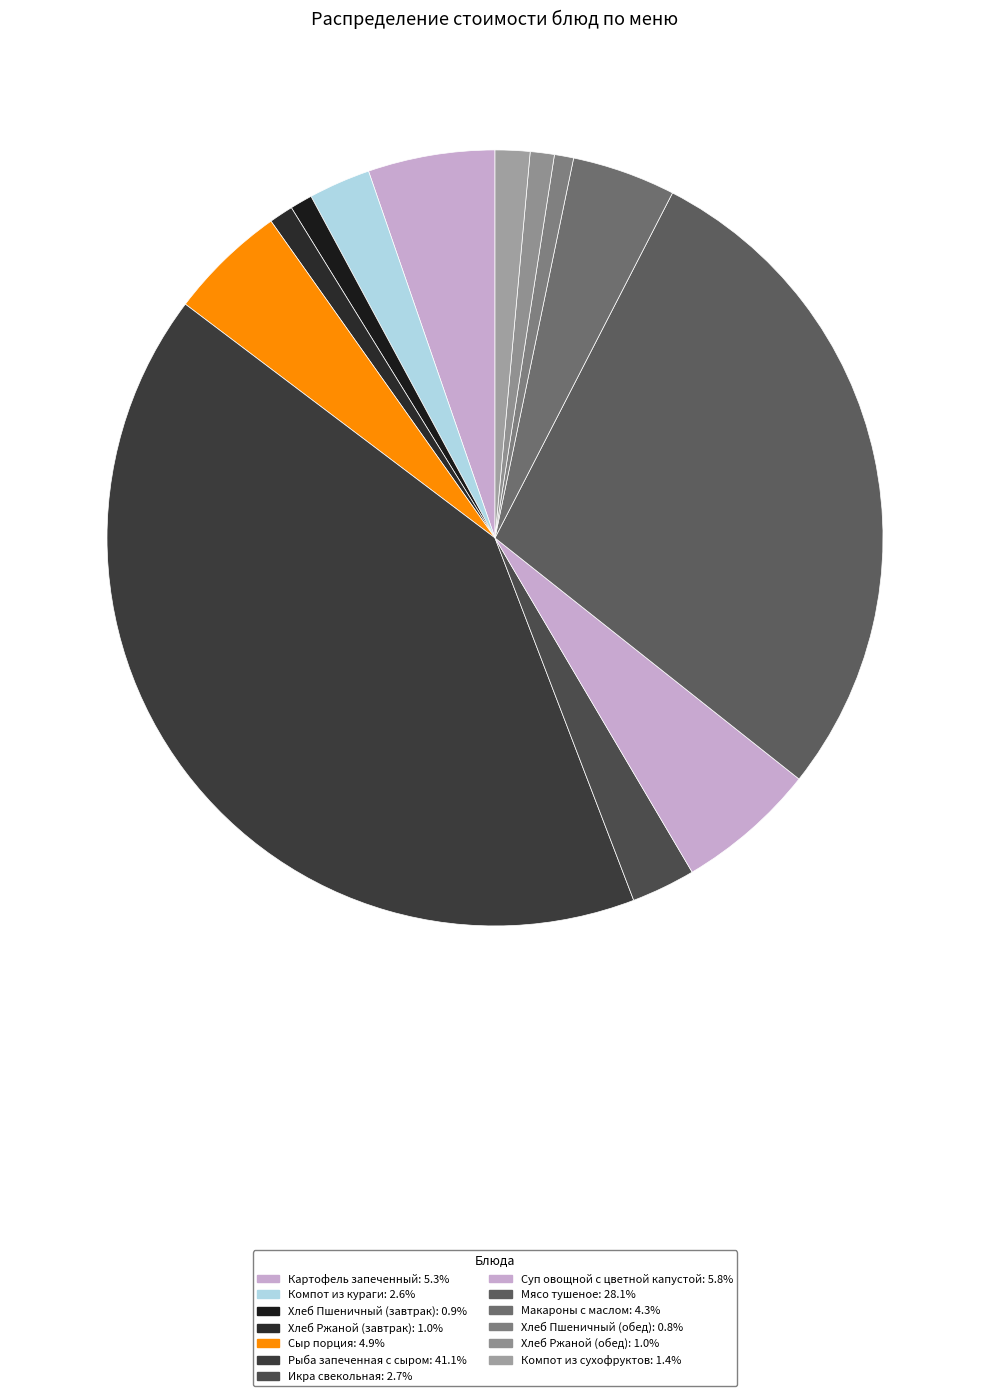

To the nearest percent, what is the combined percentage of Сыр порция and Хлеб Пшеничный (завтрак)?

6%